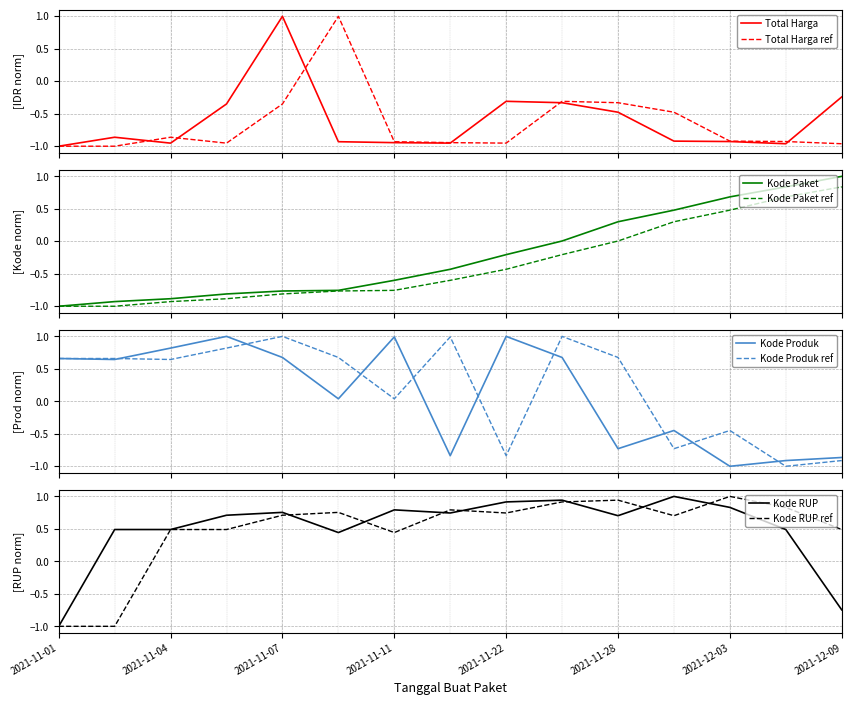

At which label does Kode Produk reach its peak?

2021-11-05